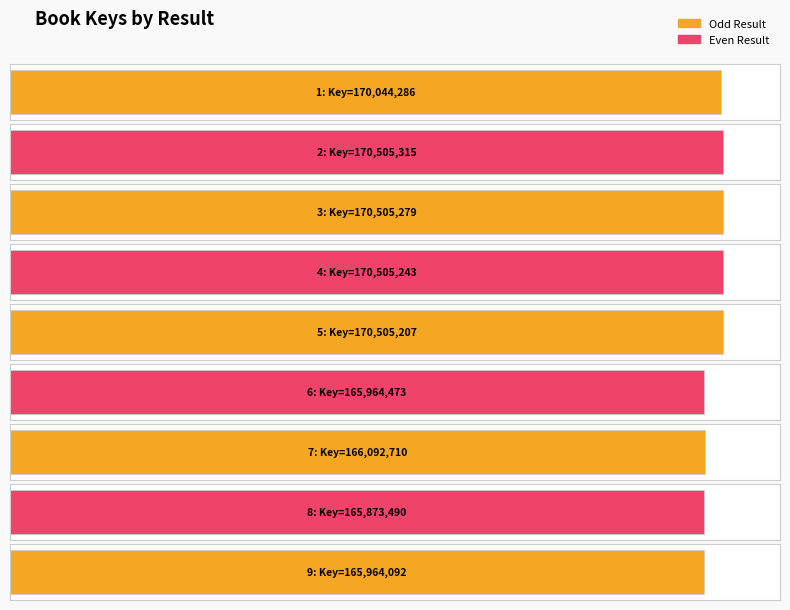

Is it true that the value at 4 is 117104408?

False